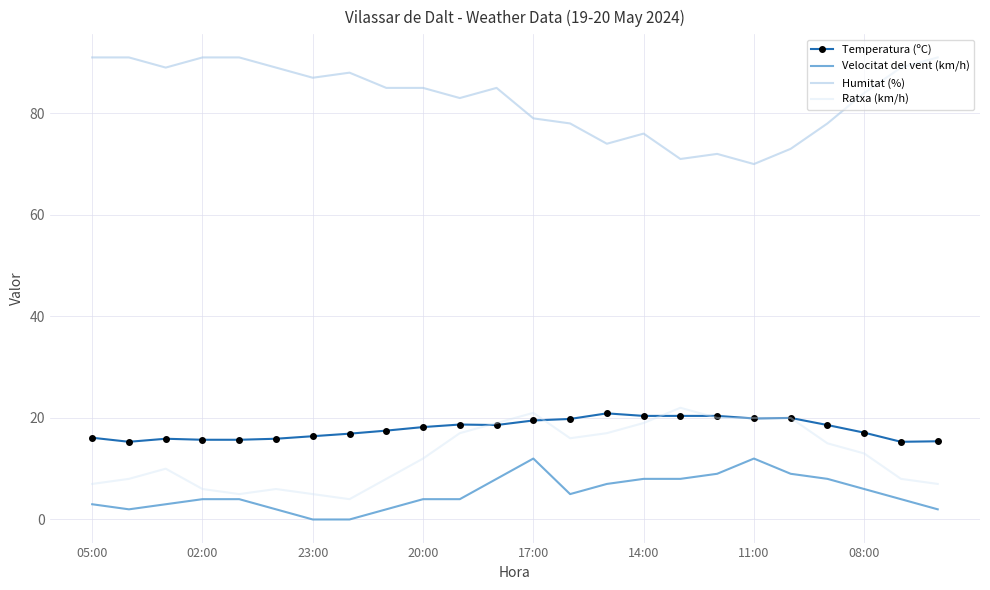

Which series has the widest spread of values?

Humitat (%)